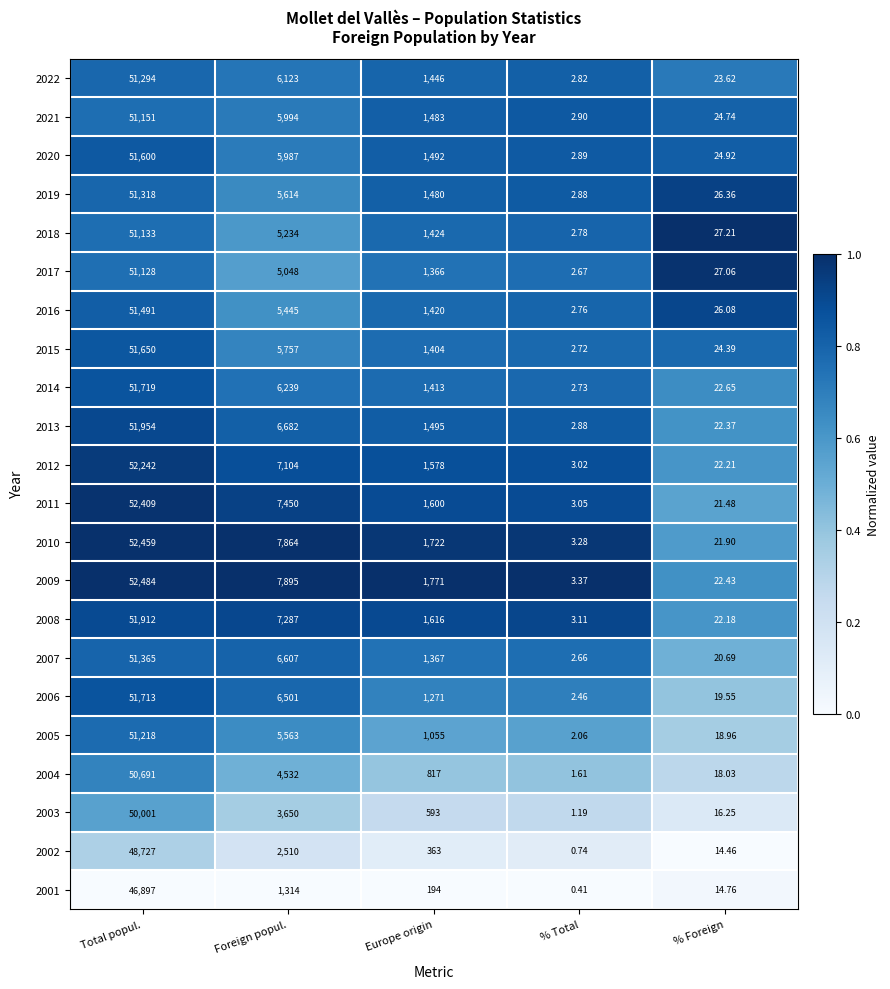

Which category has the highest value in the 2015 series?

Total popul.